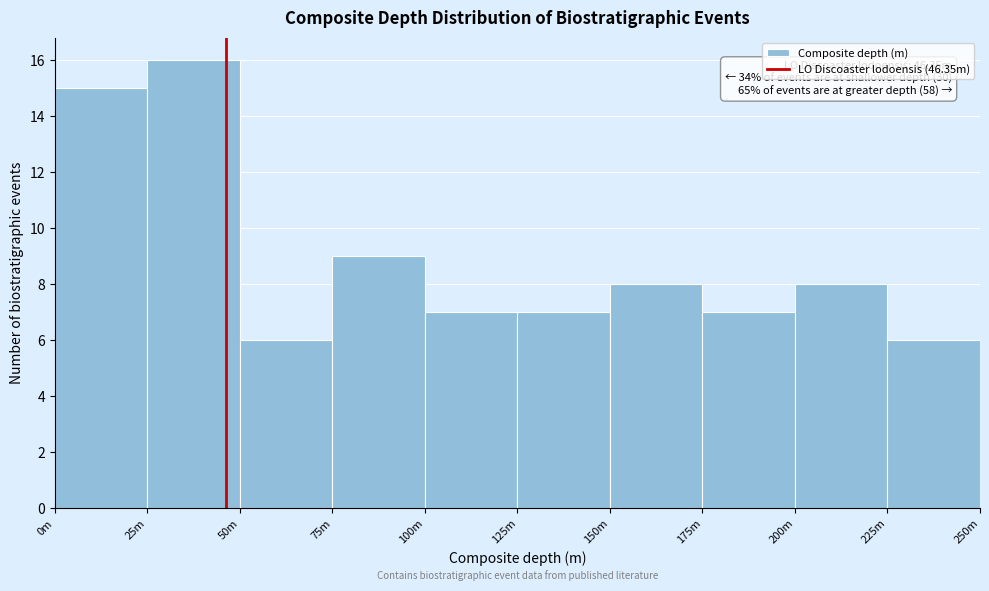

Reading left to right, extract all data points from this chart.

15	16	6	9	7	7	8	7	8	6